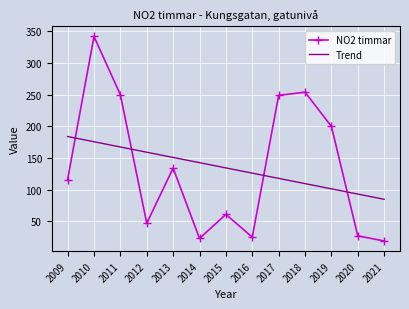

True or false: NO2 timmar has more than 1 interior local peaks.

True